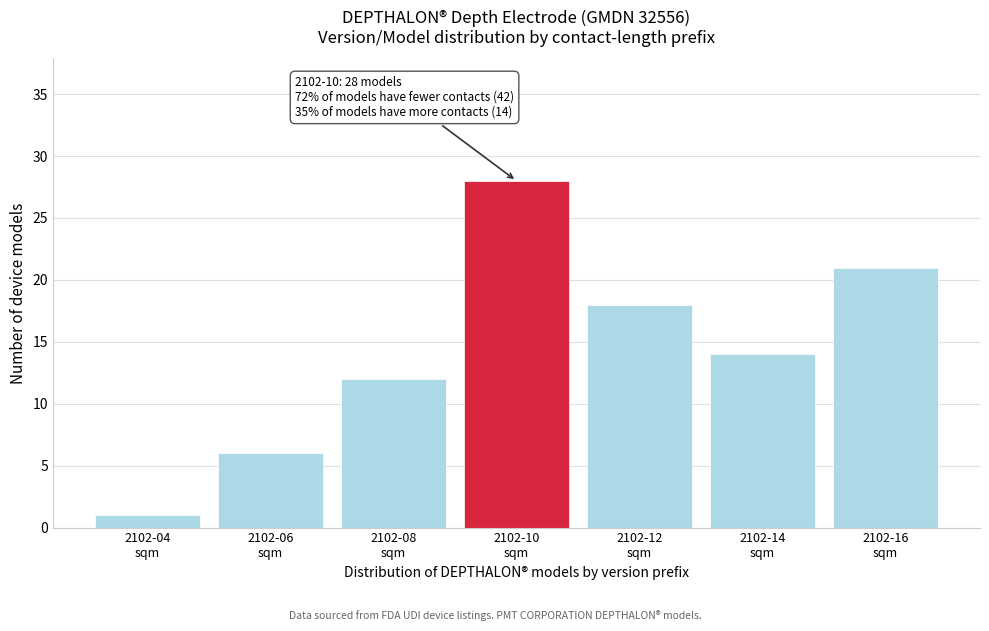

Reading left to right, what are all the values shown in this chart?

1	6	12	28	18	14	21